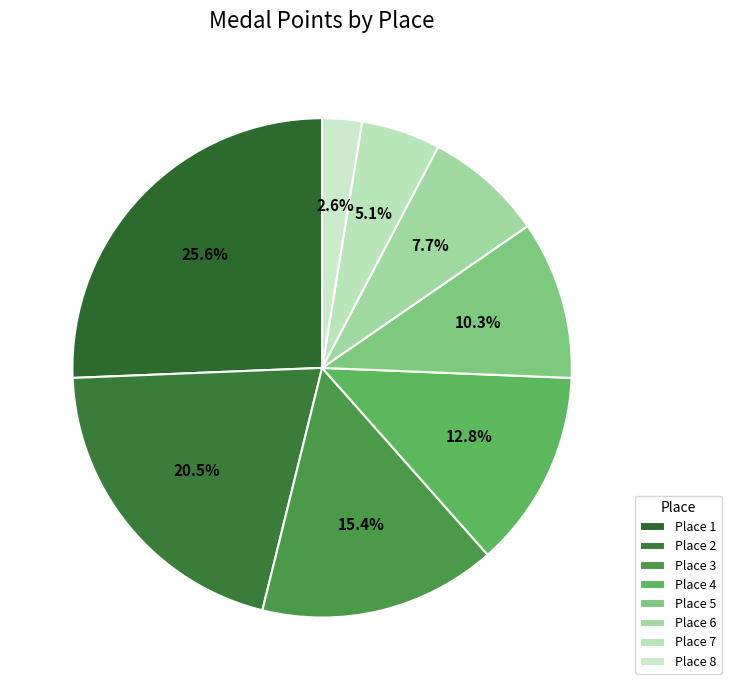

Is there a majority slice in this chart?

No